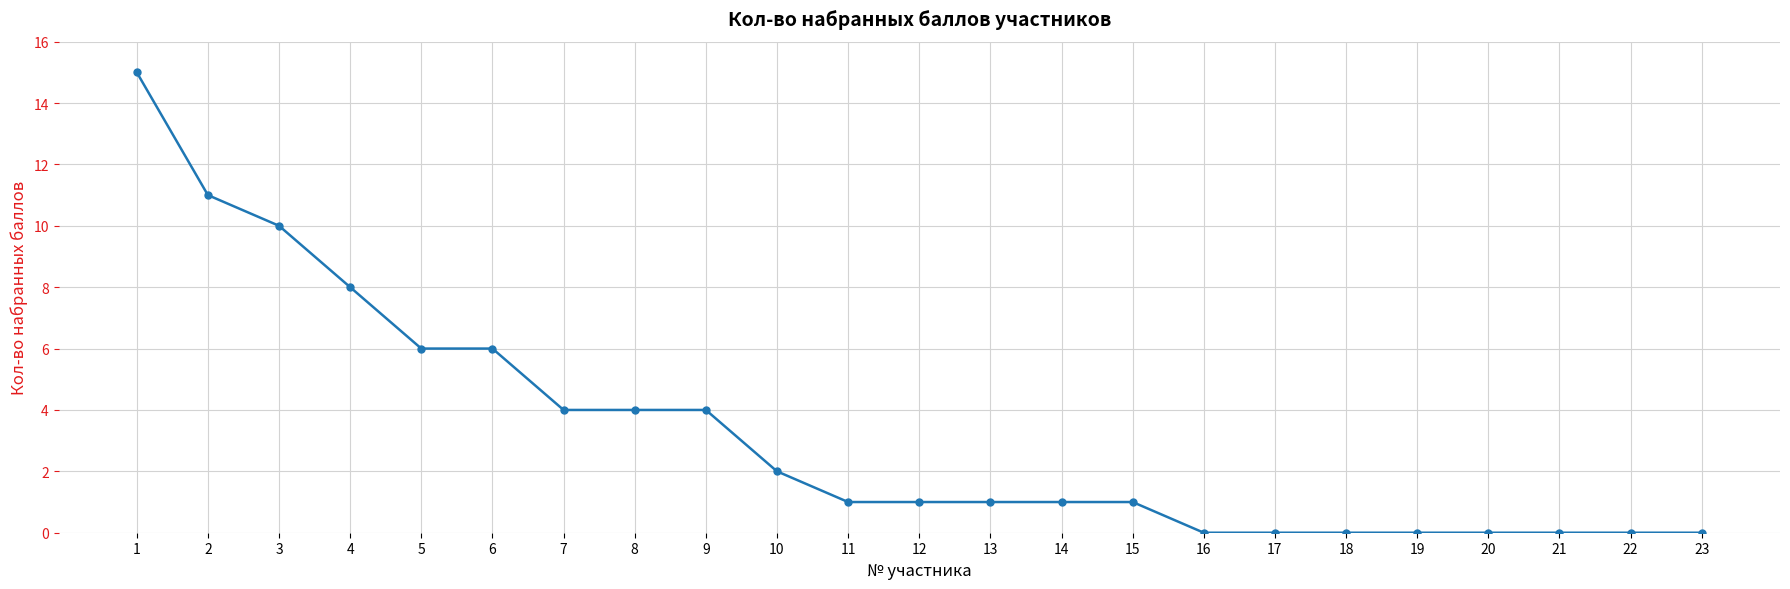

What is the change in value from 9 to 15?

-3